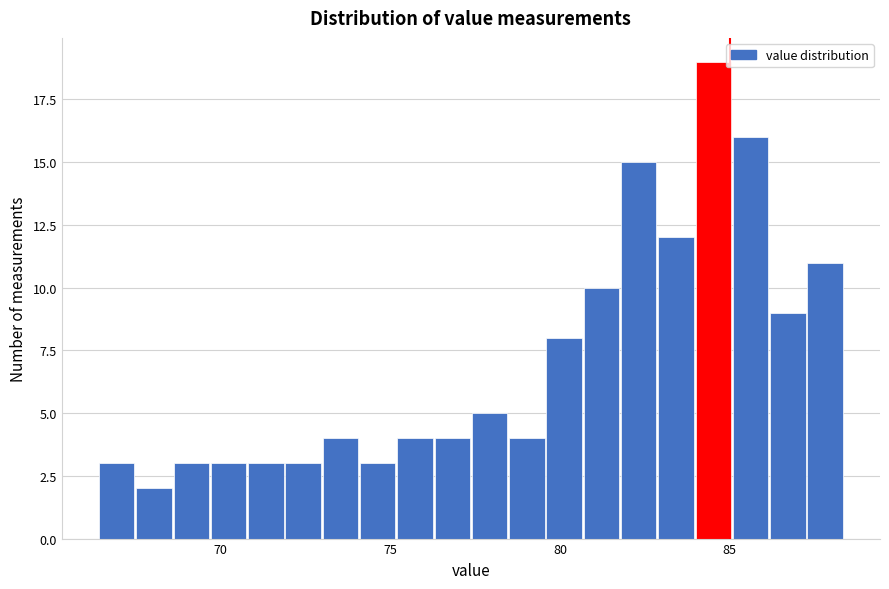

Read against the x-axis, roughly where is the centre of the tallest bar?

84.5